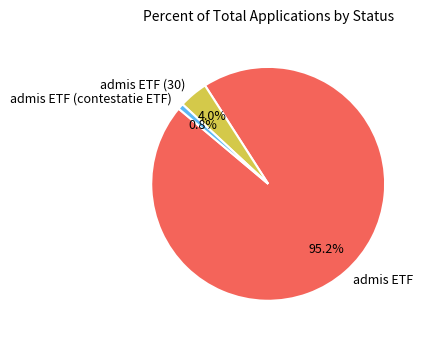

What is the total percentage of admis ETF (30) and admis ETF?

99.2%